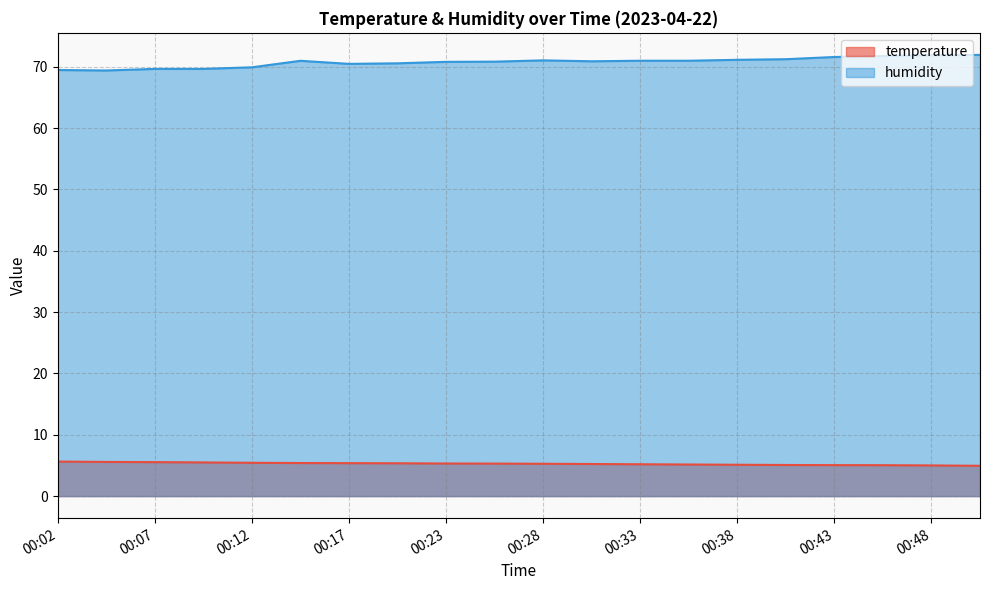

Rank the series by their average value, from highest to lowest.

humidity, temperature